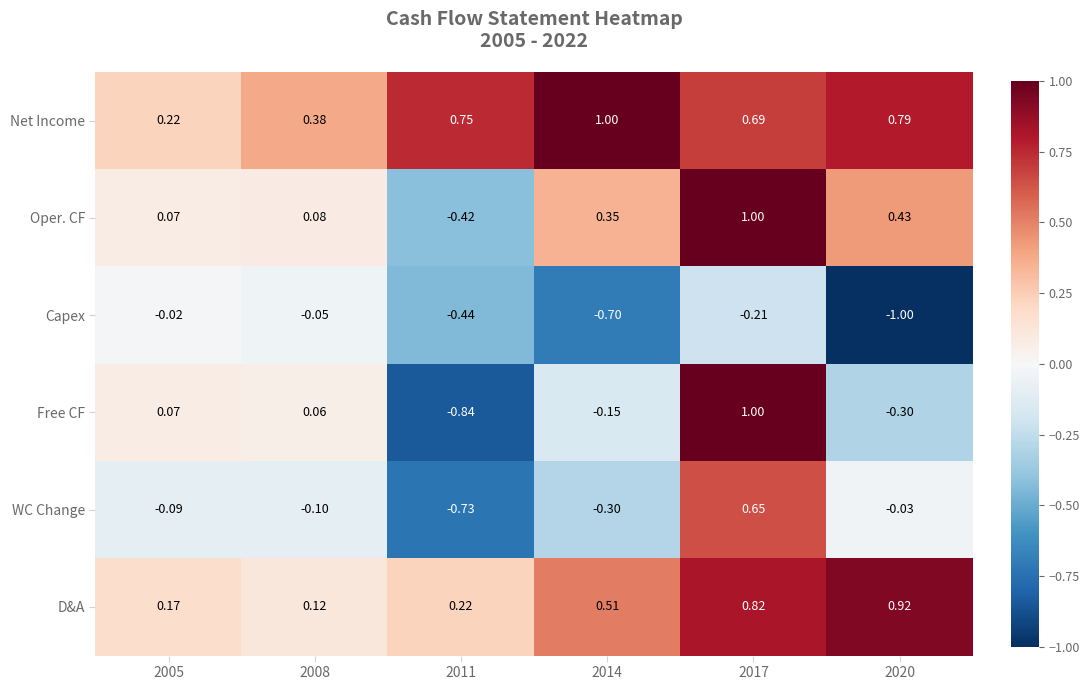

Which series has the largest range (max minus min)?

Free CF